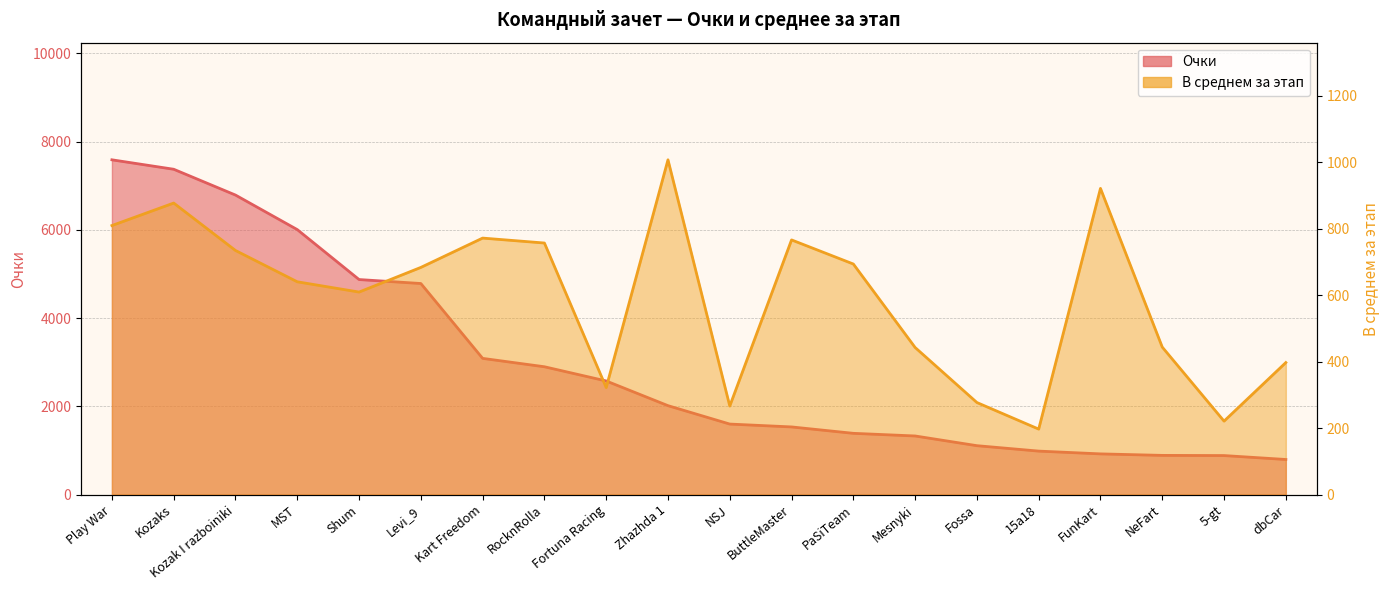

Is the value of В среднем за этап at Fossa greater than the value of Очки at PaSiTeam?

No